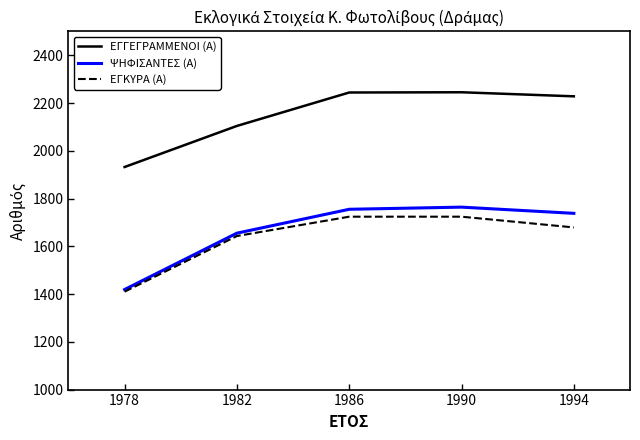

How many lines are shown in the chart?

3